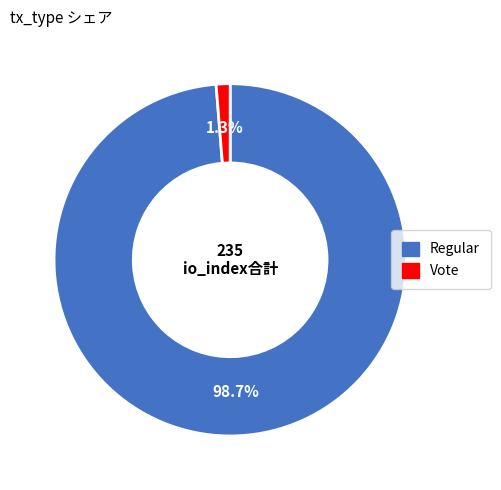

What percentage is NOT represented by Vote?

98.7%